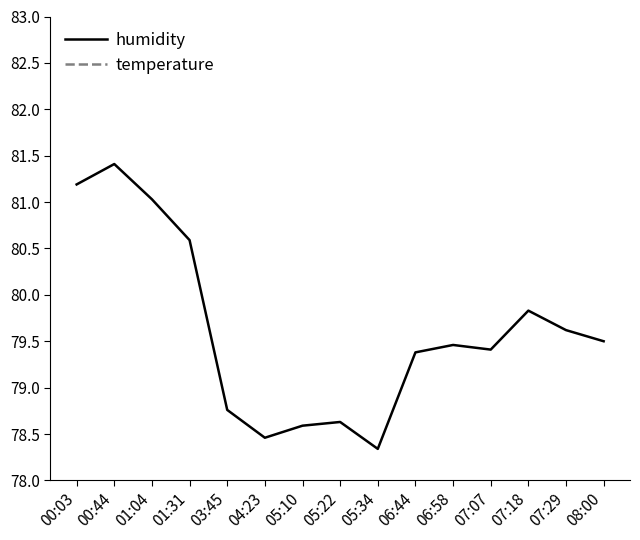

What is the maximum value for temperature?

14.8